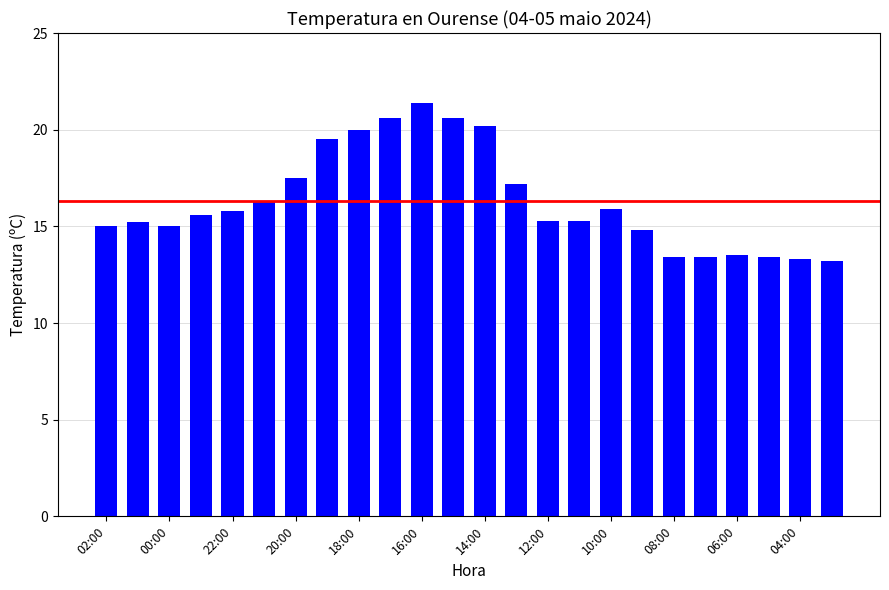

What is the difference between the maximum and minimum values?

8.2